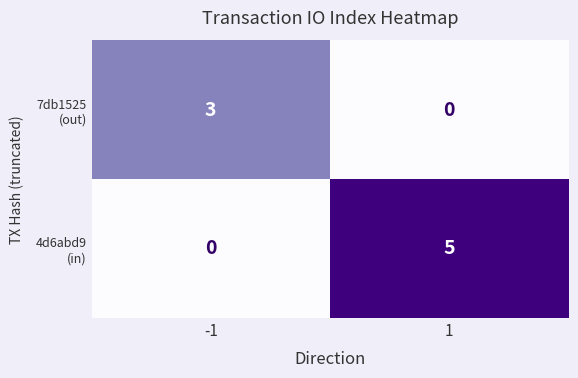

What is the total value across all series at 1?

5